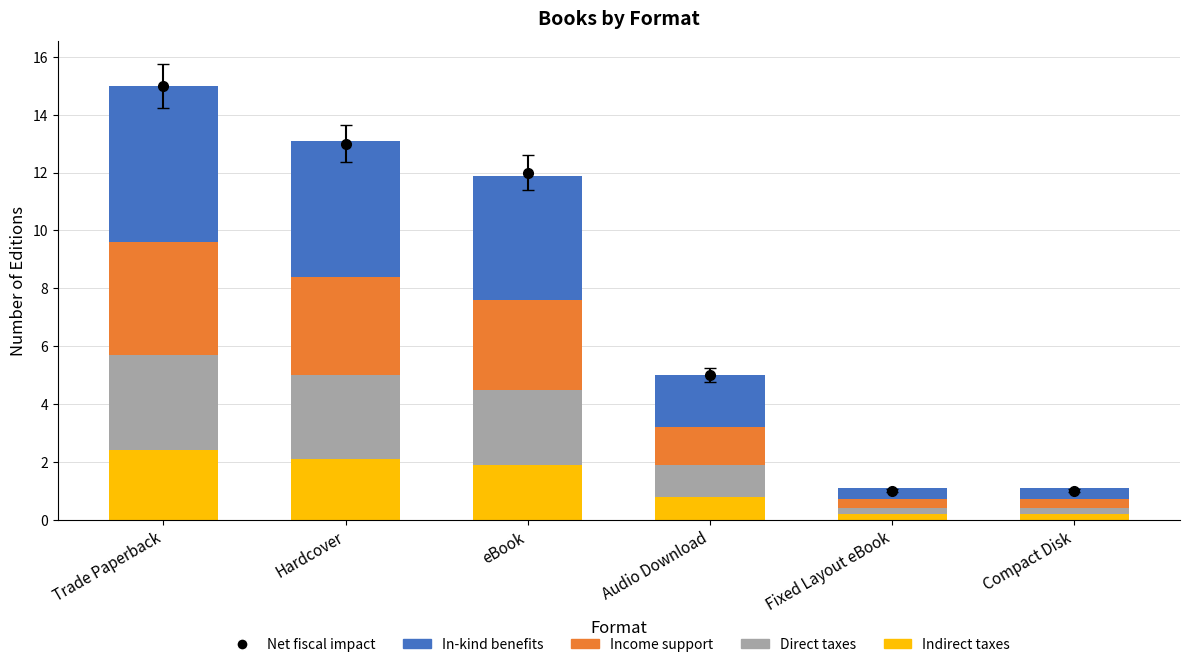

At which label does Indirect taxes reach its peak?

Trade Paperback